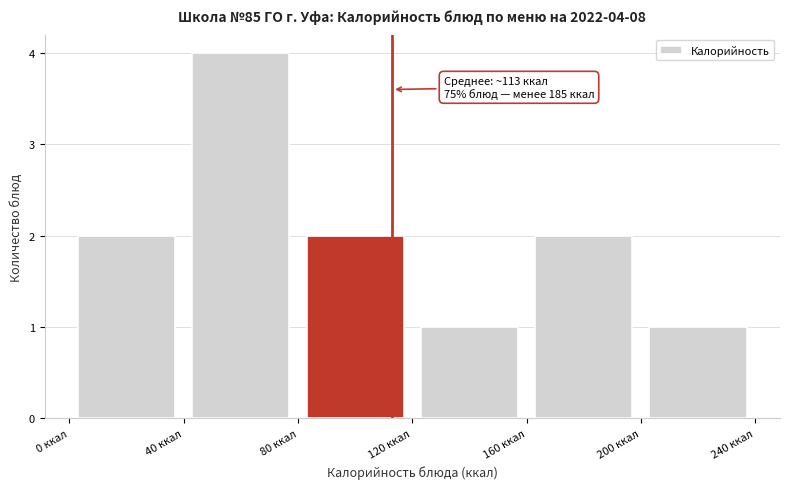

Which range on the x-axis has the tallest bar?

40 to 80